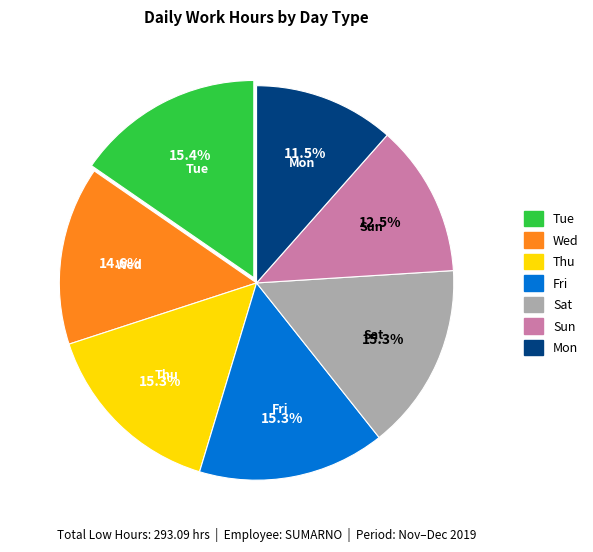

Does any single category account for the majority?

No